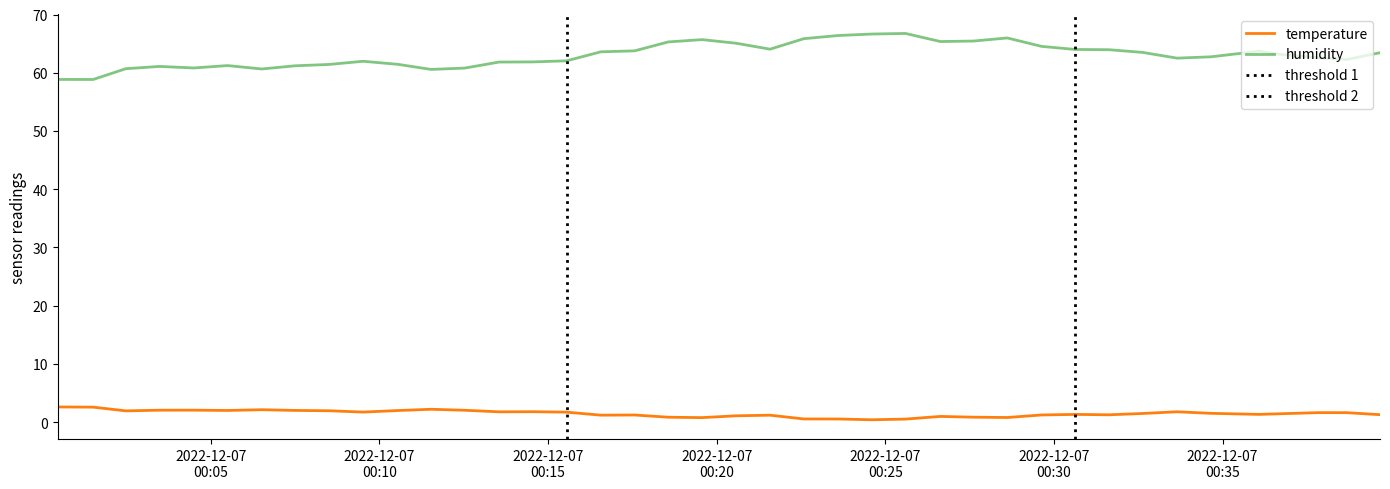

Reading left to right, list all the values displayed in this chart.

temperature: 2.6	2.6	1.9	2.0	2.1	2.0	2.1	2.0	1.9	1.7	2.0	2.2	2.0	1.8	1.8	1.7	1.2	1.2	0.8	0.8	1.1	1.2	0.5	0.5	0.4	0.5	1.0	0.8	0.8	1.2	1.3	1.3	1.5	1.8	1.5	1.3	1.4	1.6	1.6	1.3
humidity: 58.9	58.9	60.7	61.1	60.8	61.2	60.7	61.2	61.4	62.0	61.5	60.6	60.8	61.8	61.9	62.1	63.6	63.8	65.3	65.7	65.1	64.1	65.9	66.4	66.7	66.8	65.4	65.5	66.0	64.5	64.0	64.0	63.5	62.5	62.7	63.7	63.2	62.6	62.3	63.4